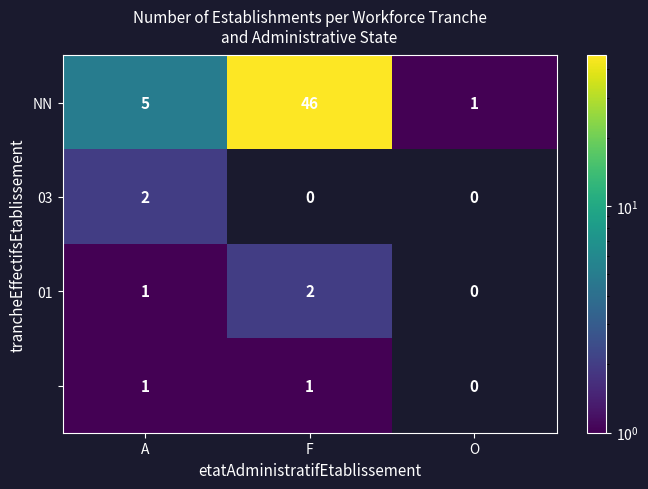

Rank the categories by NN value from highest to lowest.

F, A, O